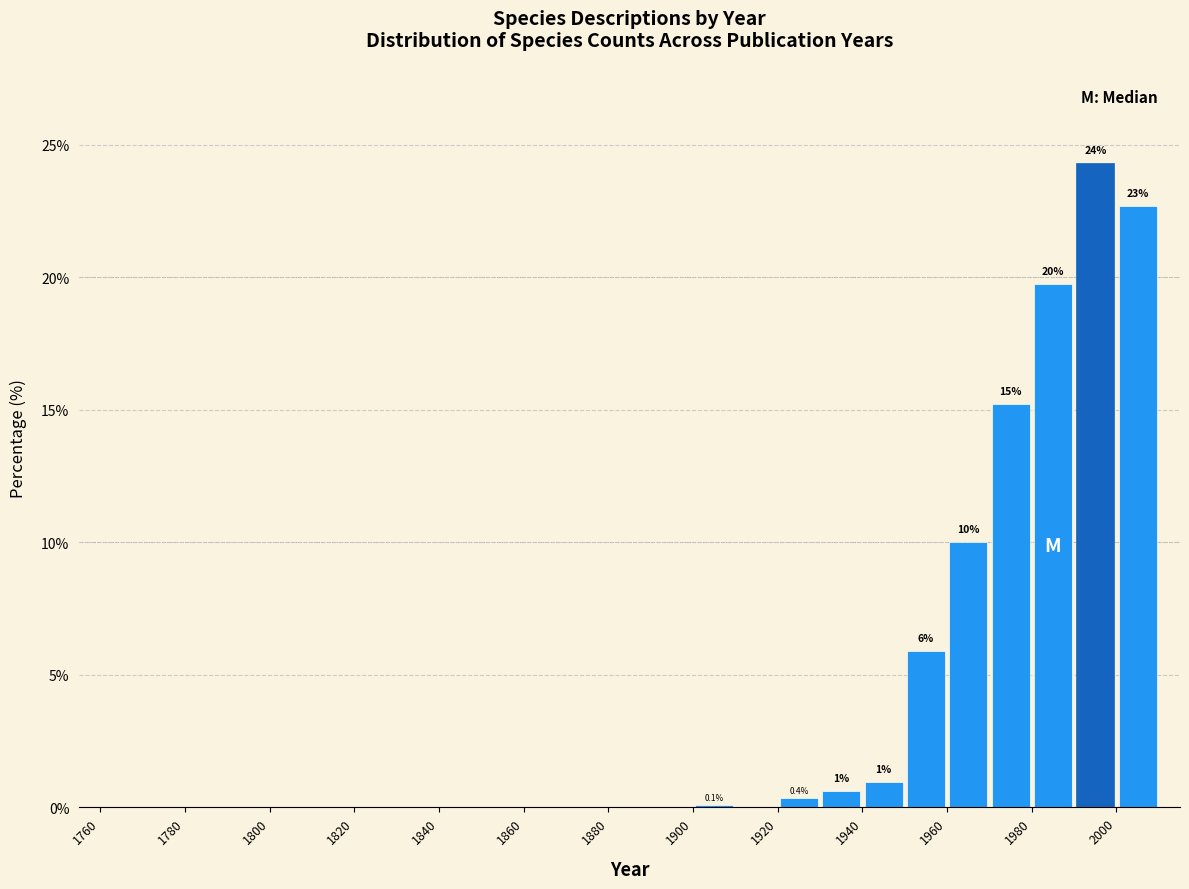

Which range on the x-axis has the tallest bar?

1990 to 2000